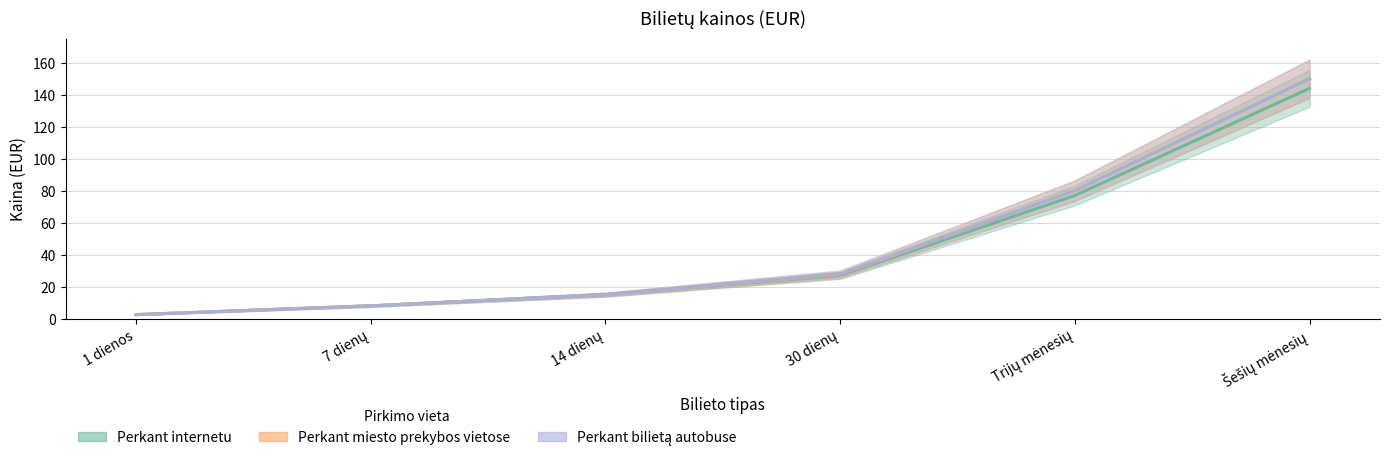

At which category is the sum across all series the highest?

Šešių mėnesių